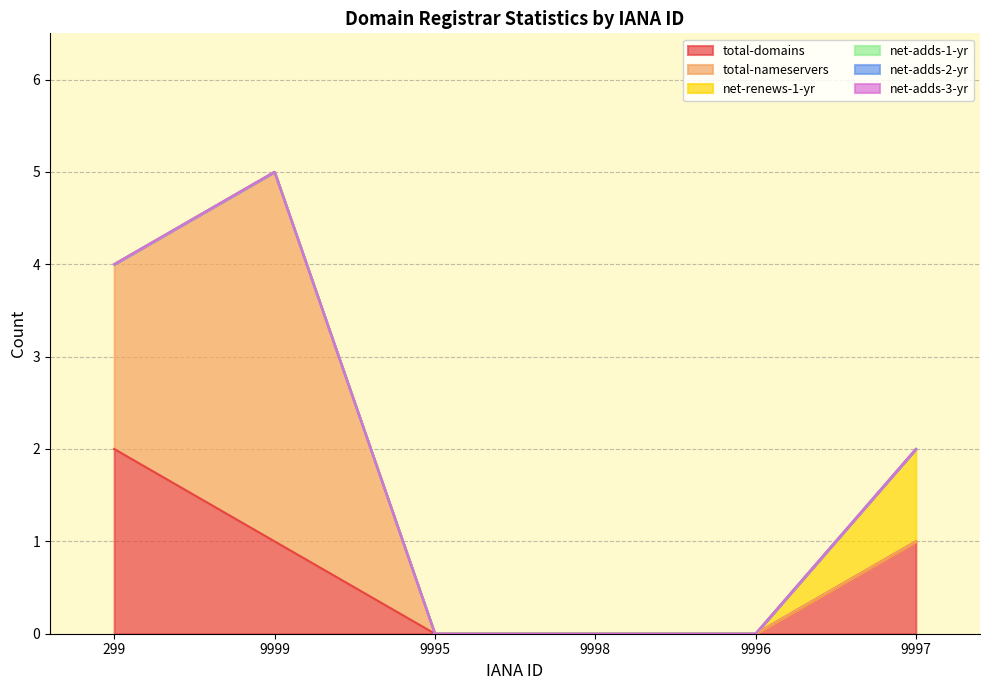

Count the number of data series in this chart.

6